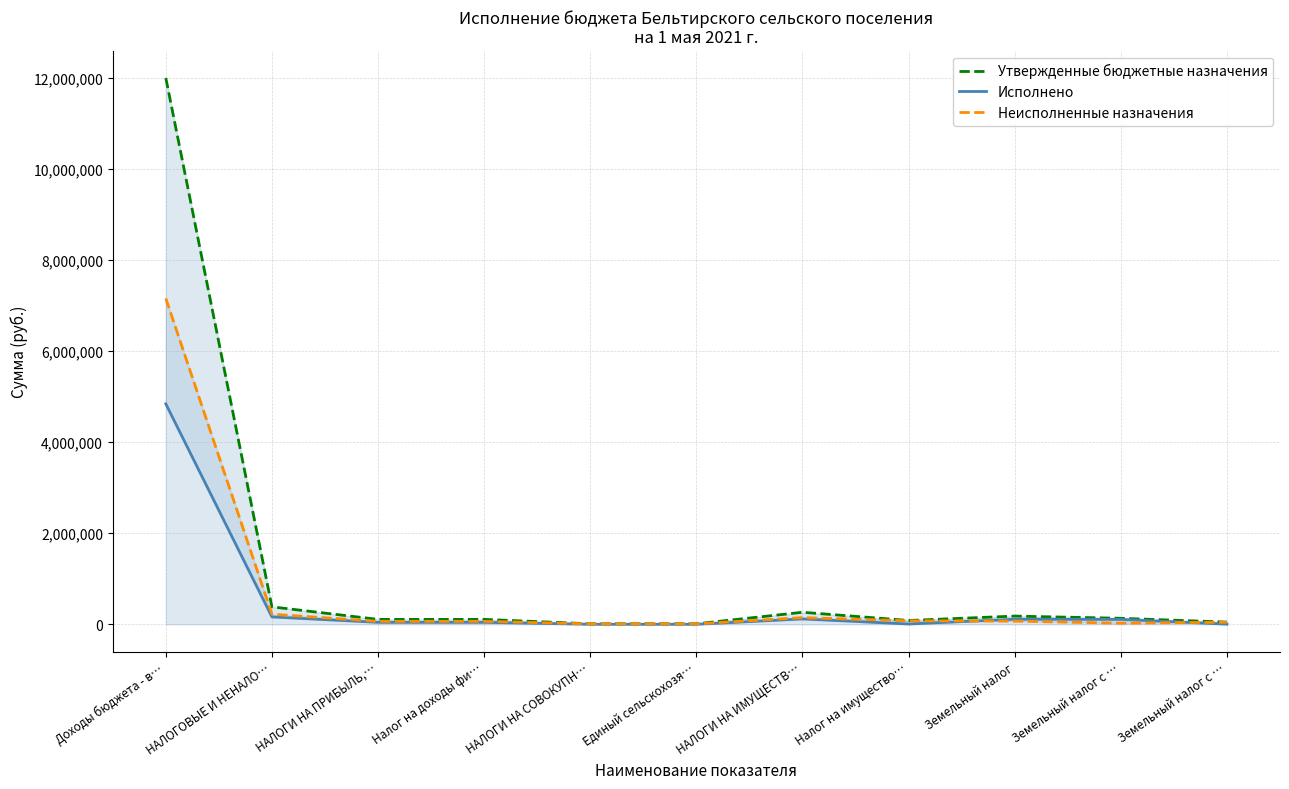

What is the label of the 7th point from the left?

НАЛОГИ НА ИМУЩЕСТВ…